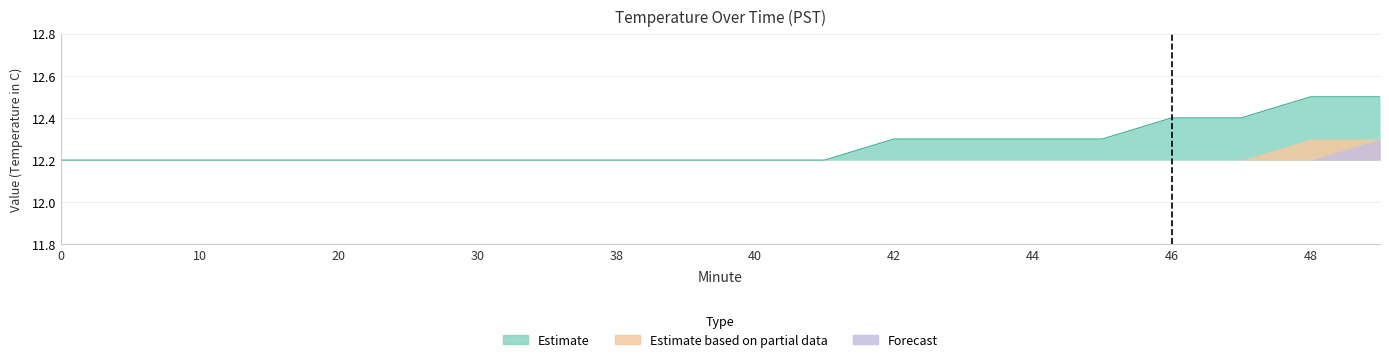

How many lines are shown in the chart?

3